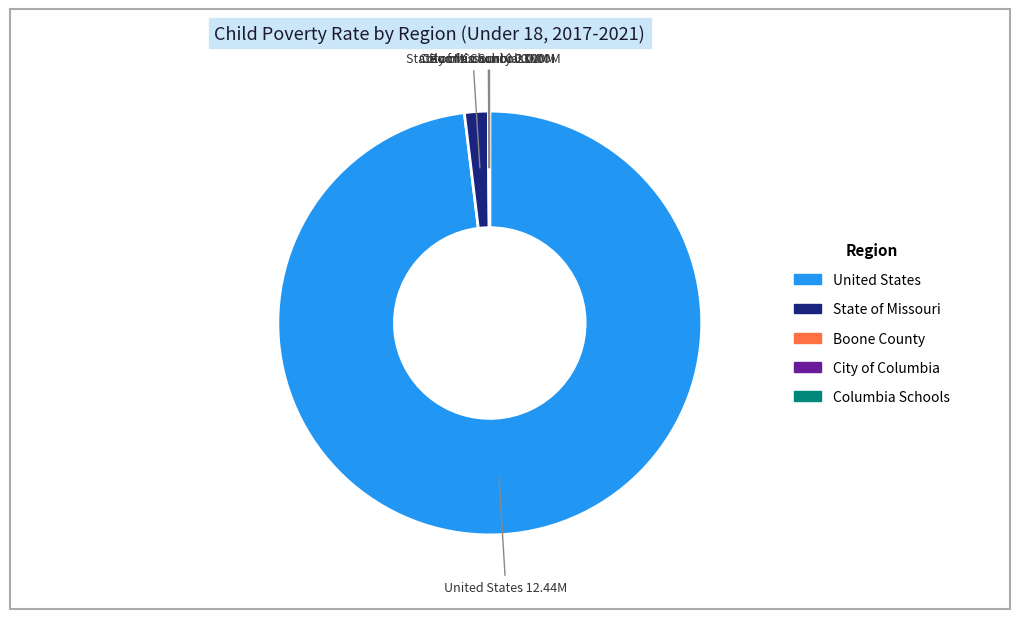

The United States slice represents 88% of the pie. True or false?

False